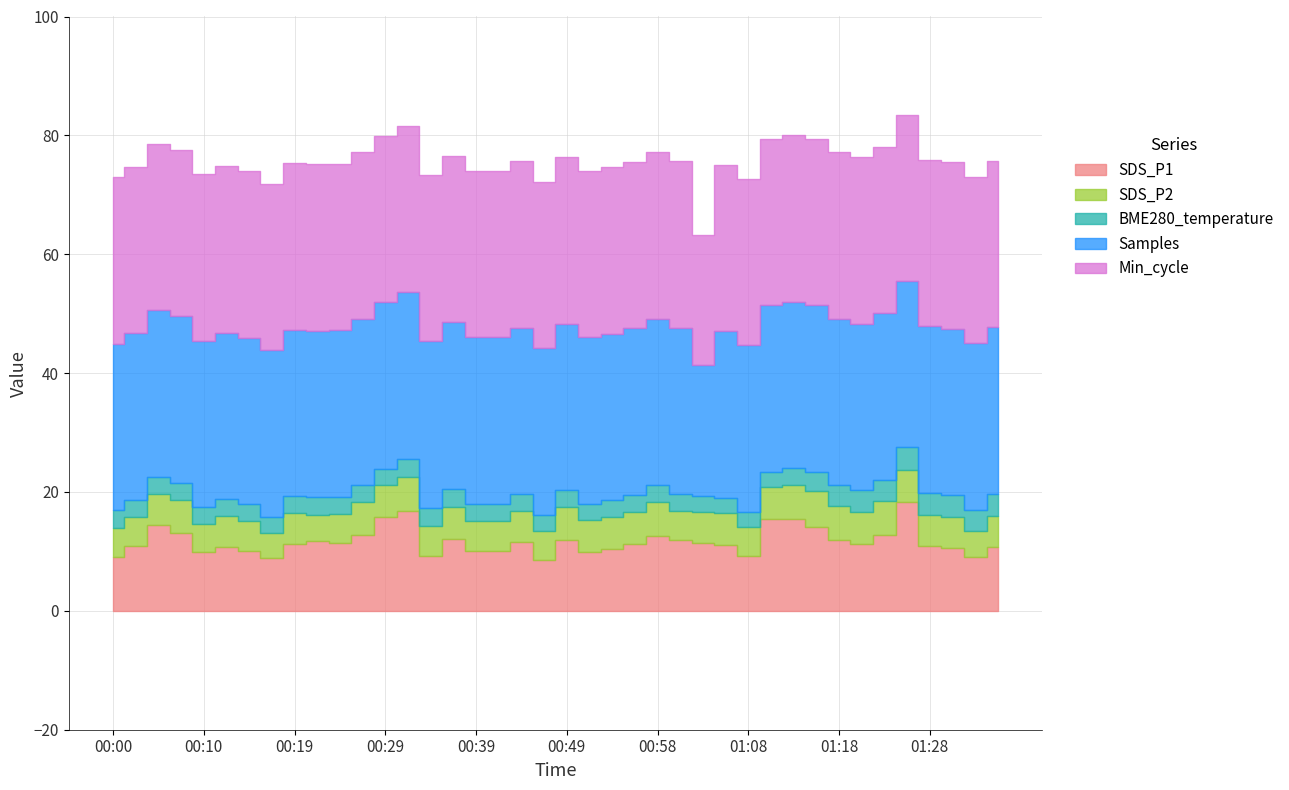

True or false: SDS_P2 and BME280_temperature cross at least once.

False